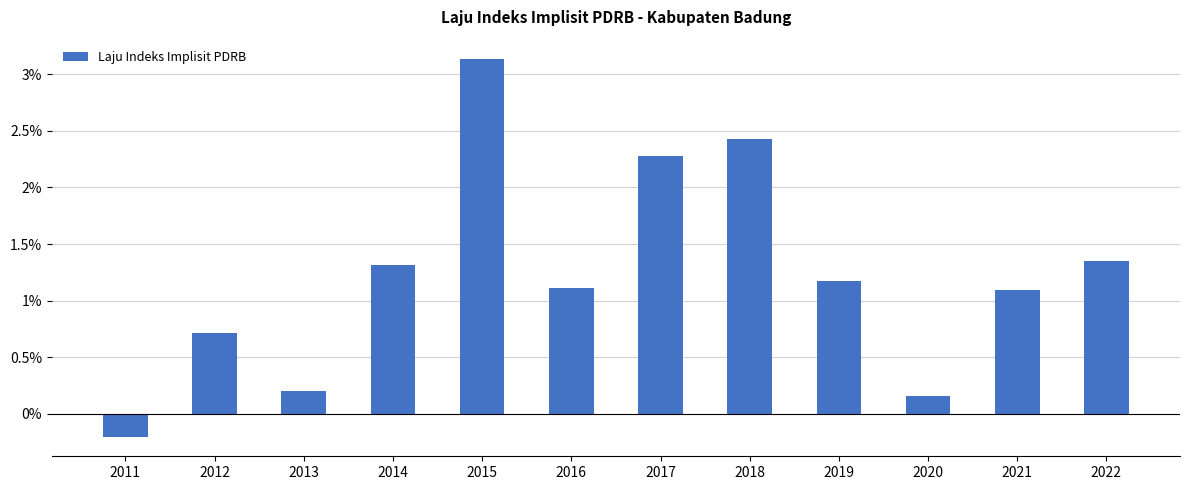

How many values are below zero?

1